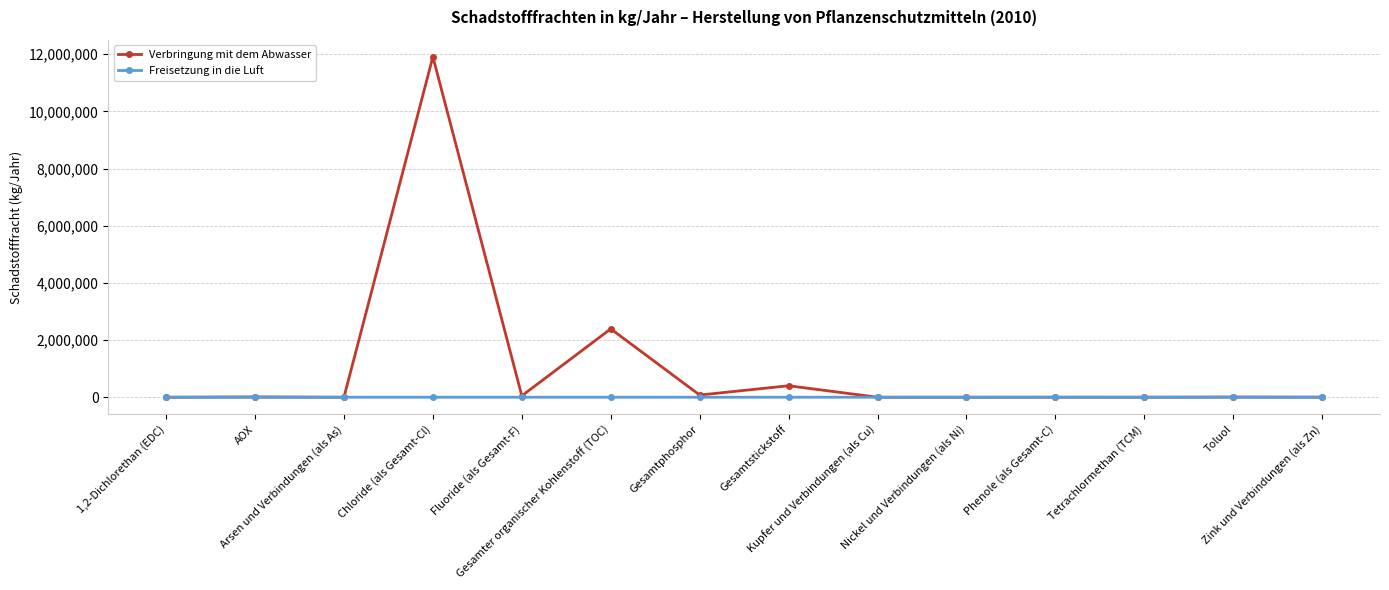

Which series has the largest total across all categories?

Verbringung mit dem Abwasser